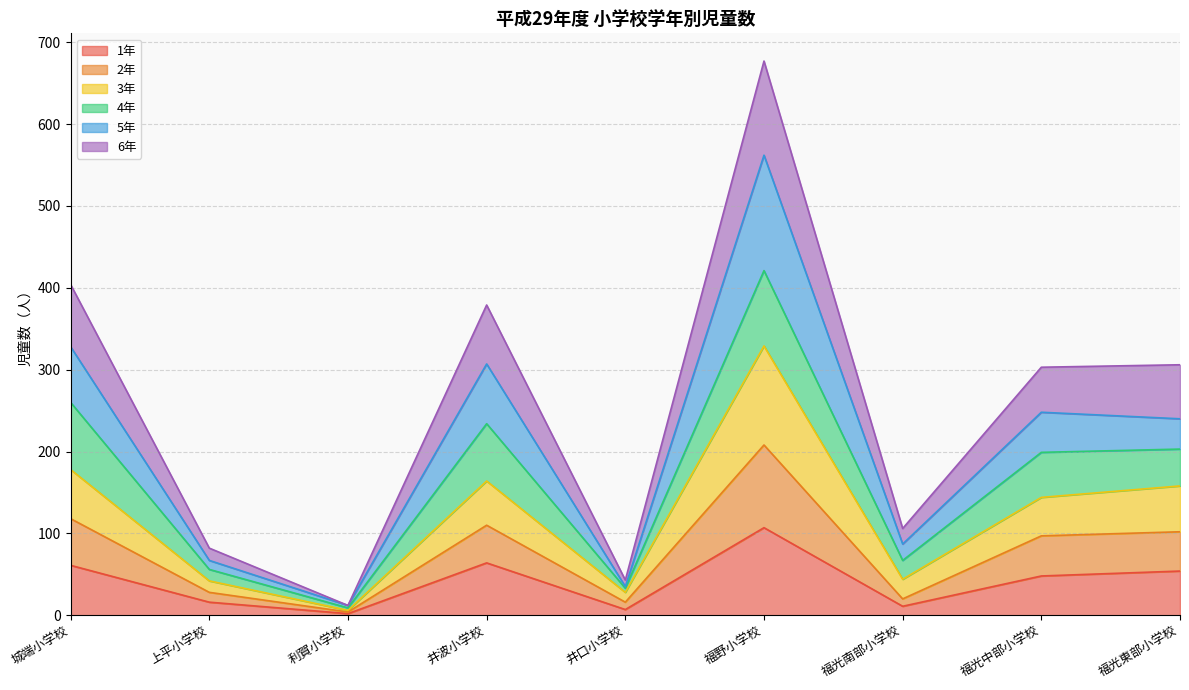

What position from the right is 福野小学校?

4